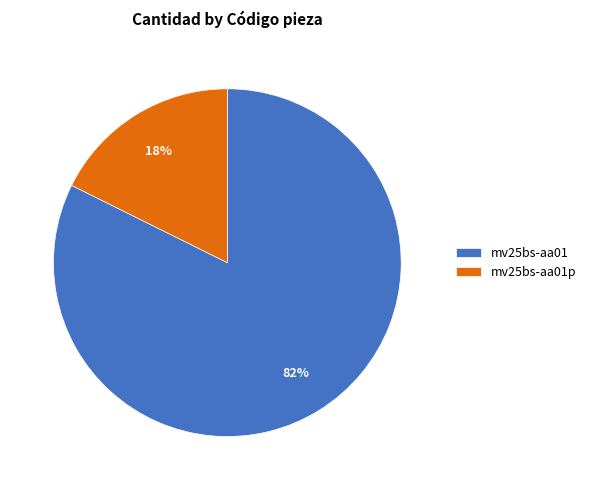

Combined, do mv25bs-aa01p and mv25bs-aa01 account for over 50%?

Yes